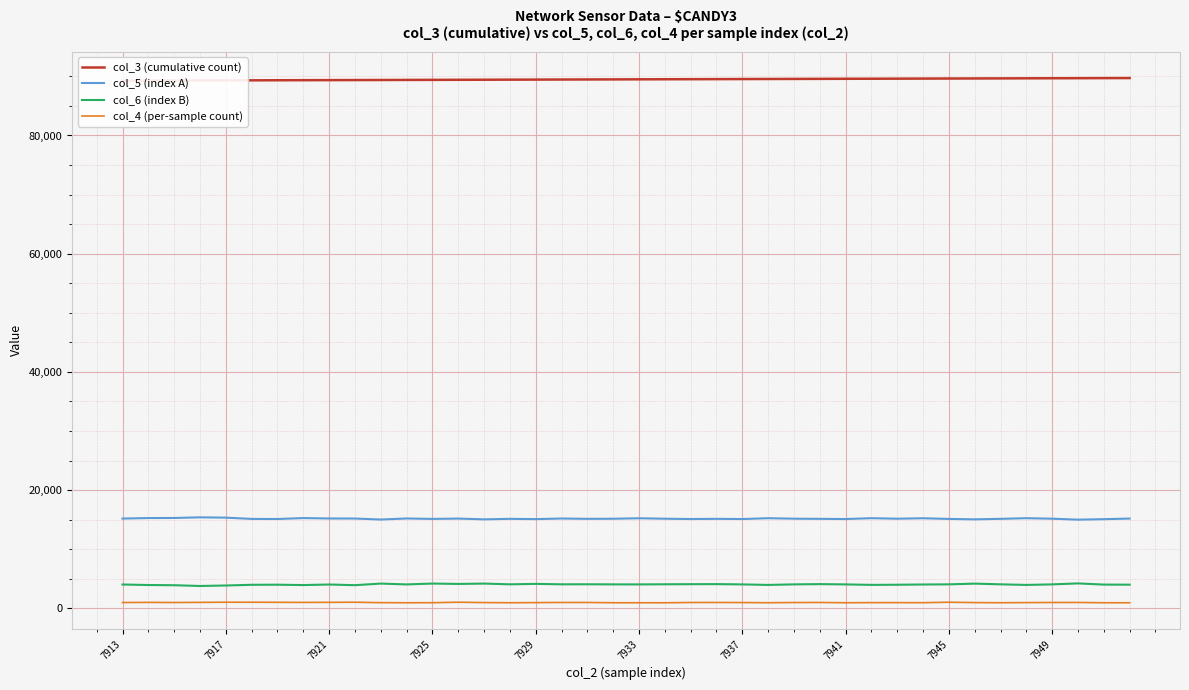

Reading left to right, what are all the values shown in this chart?

col_3 (cumulative count): 89276	89287	89298	89310	89321	89332	89344	89355	89366	89377	89389	89400	89411	89423	89434	89445	89456	89468	89479	89490	89502	89513	89524	89535	89547	89558	89569	89580	89592	89603	89614	89626	89637	89648	89659	89671	89682	89693	89705	89716
col_5 (index A): 15193	15280	15293	15401	15348	15135	15119	15275	15207	15197	15029	15208	15135	15188	15061	15145	15099	15202	15148	15162	15244	15166	15114	15146	15113	15255	15170	15146	15113	15255	15170	15244	15132	15061	15145	15255	15170	15010	15088	15194
col_6 (index B): 4038	3952	3917	3788	3870	3989	4005	3942	4038	3924	4194	4051	4199	4134	4194	4067	4143	4070	4077	4059	4054	4074	4091	4103	4055	3966	4060	4103	4055	3975	3999	4039	4065	4187	4067	3966	4060	4225	4023	4008
col_4 (per-sample count): 989	1015	991	1013	1040	1039	1025	1009	1021	1039	968	951	961	1040	981	953	977	998	1000	953	951	948	995	998	984	956	989	998	953	972	974	961	1040	981	953	977	998	1000	953	951